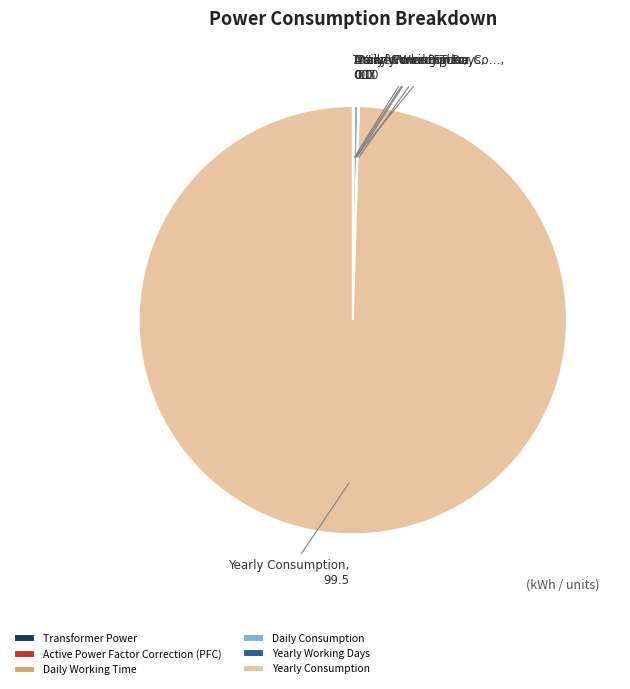

Which category accounts for the majority?

Yearly Consumption